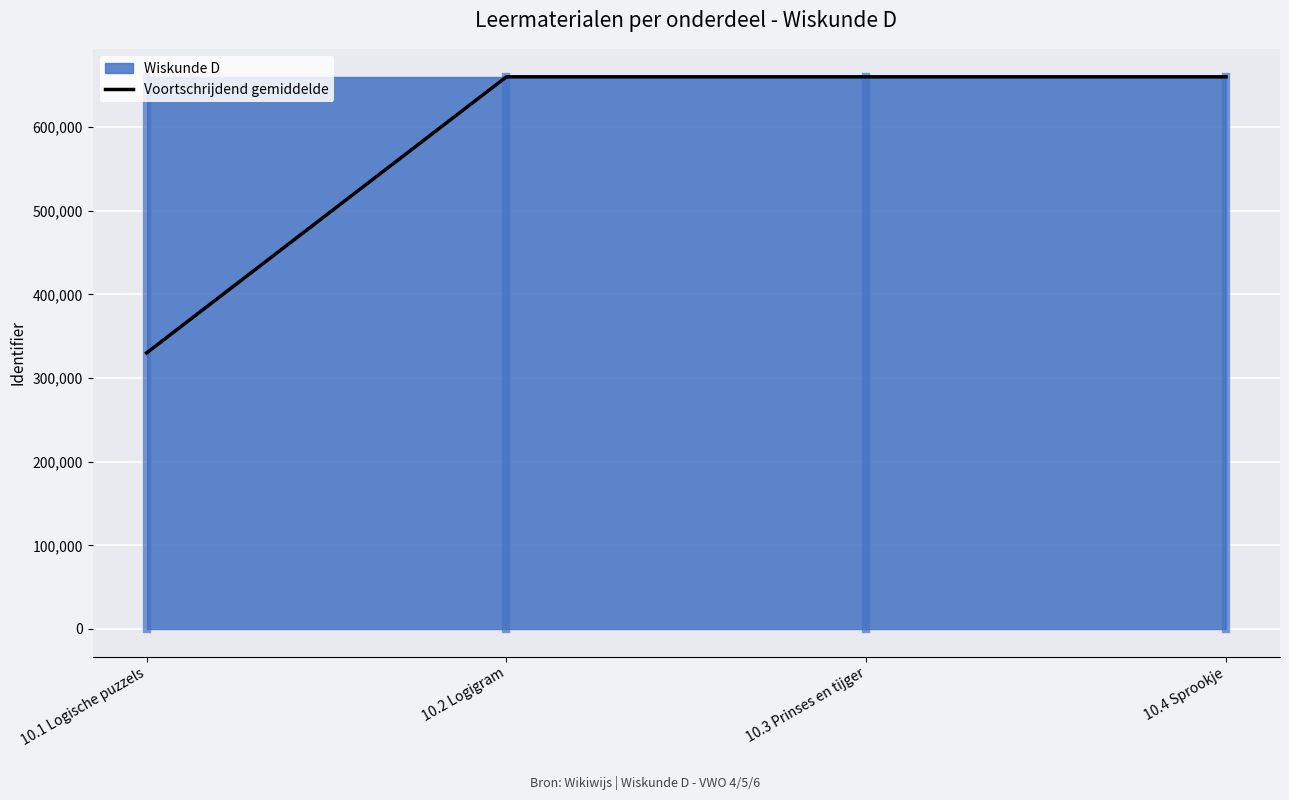

What is the label of the 4th point from the right?

10.1 Logische puzzels